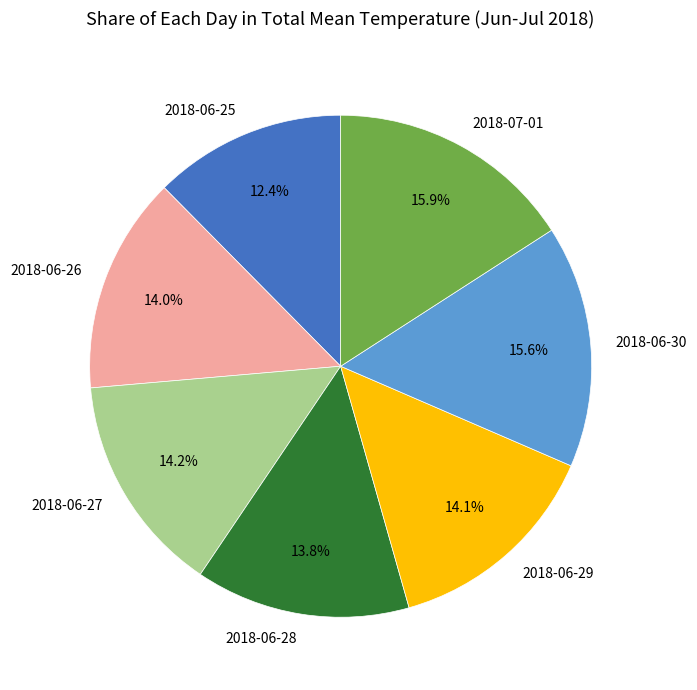

Does 2018-07-01 account for over 50% of the chart?

No